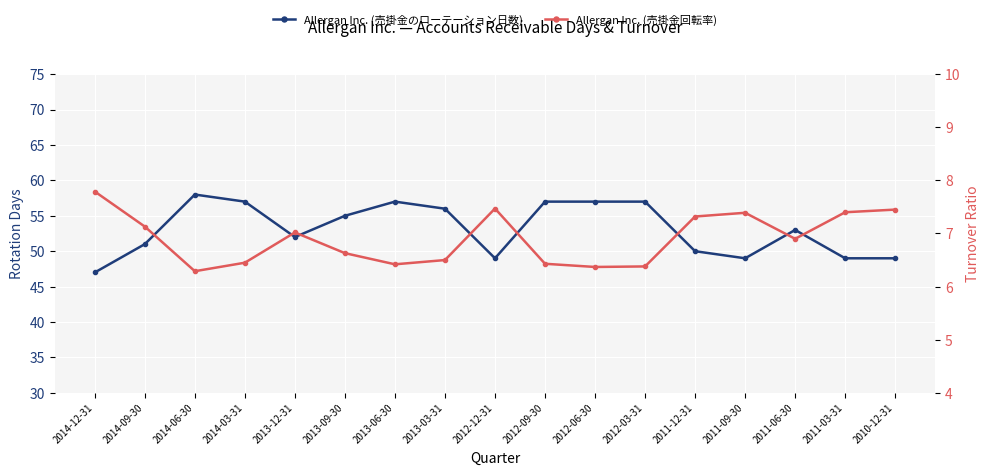

At how many categories does at least one series exceed 30?

17